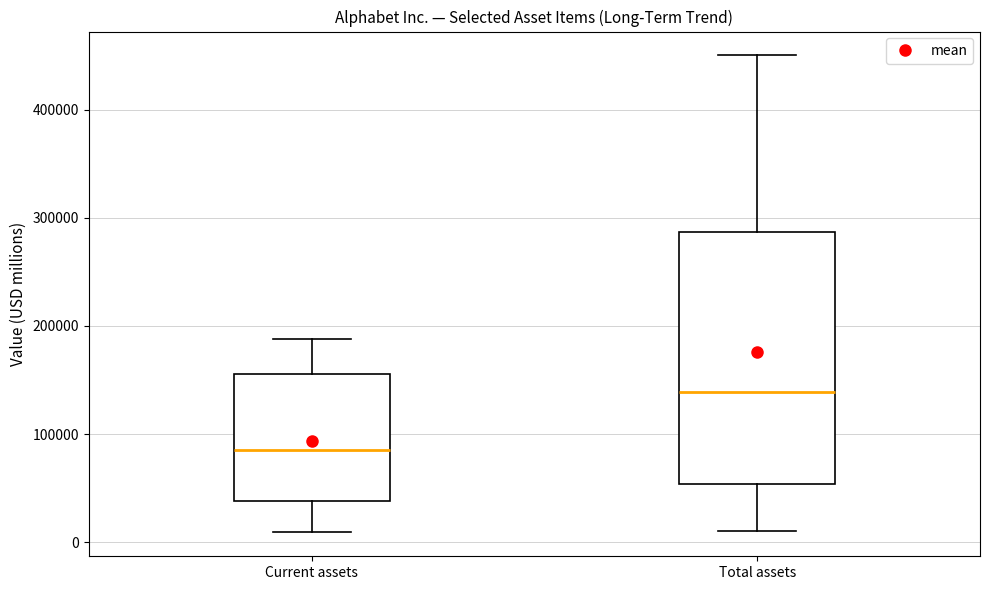

Which box is the tallest, from its lower edge to its upper edge?

Total assets